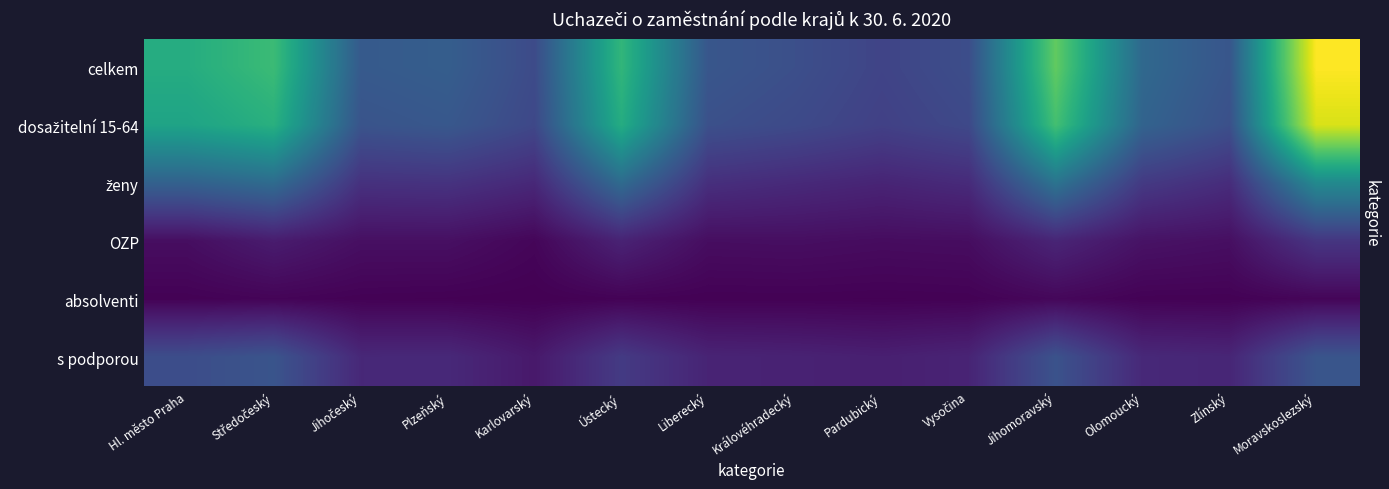

Between Ústecký and Pardubický, which series saw the biggest shift?

celkem